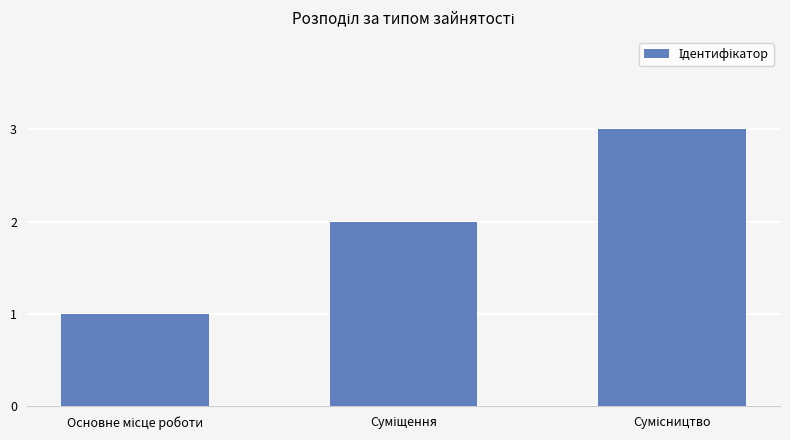

What is the value of the 1st bar from the left?

1